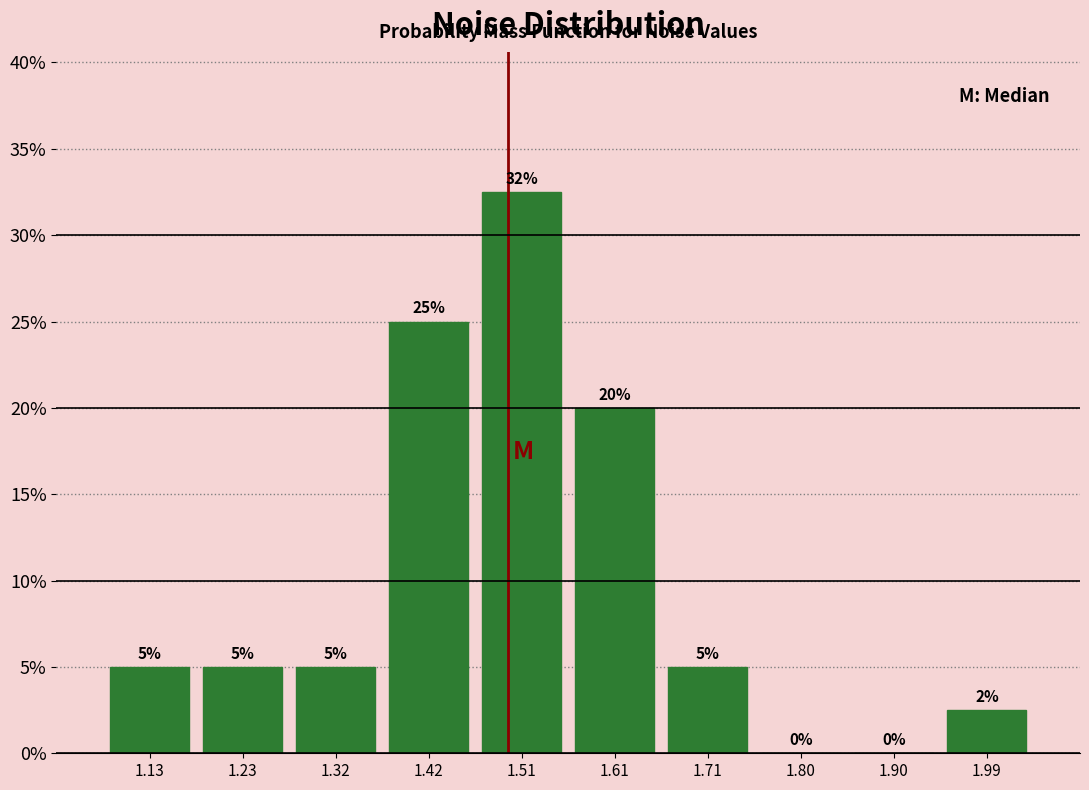

Which range on the x-axis has the tallest bar?

1.47 to 1.56